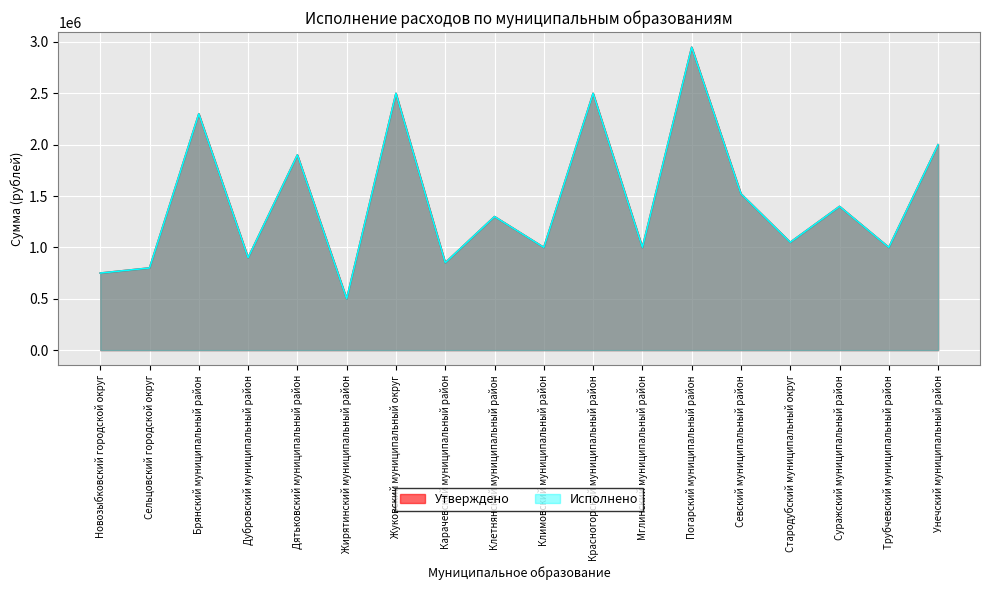

Which has a higher value, Сельцовский городской округ or Дубровский муниципальный район?

Дубровский муниципальный район